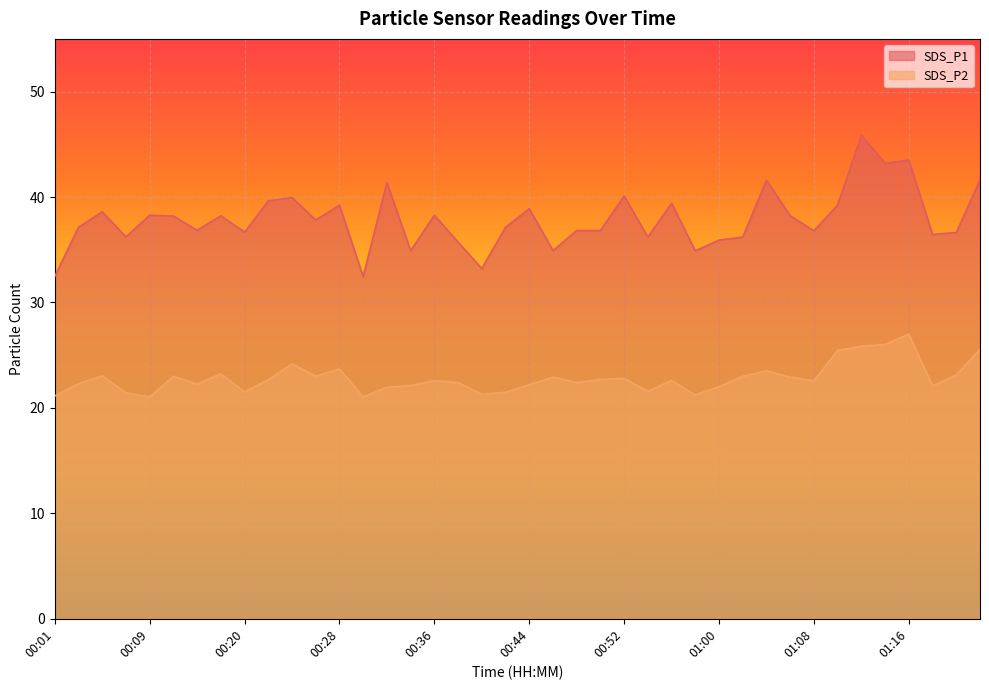

What is the sum of all SDS_P2 values?

913.0